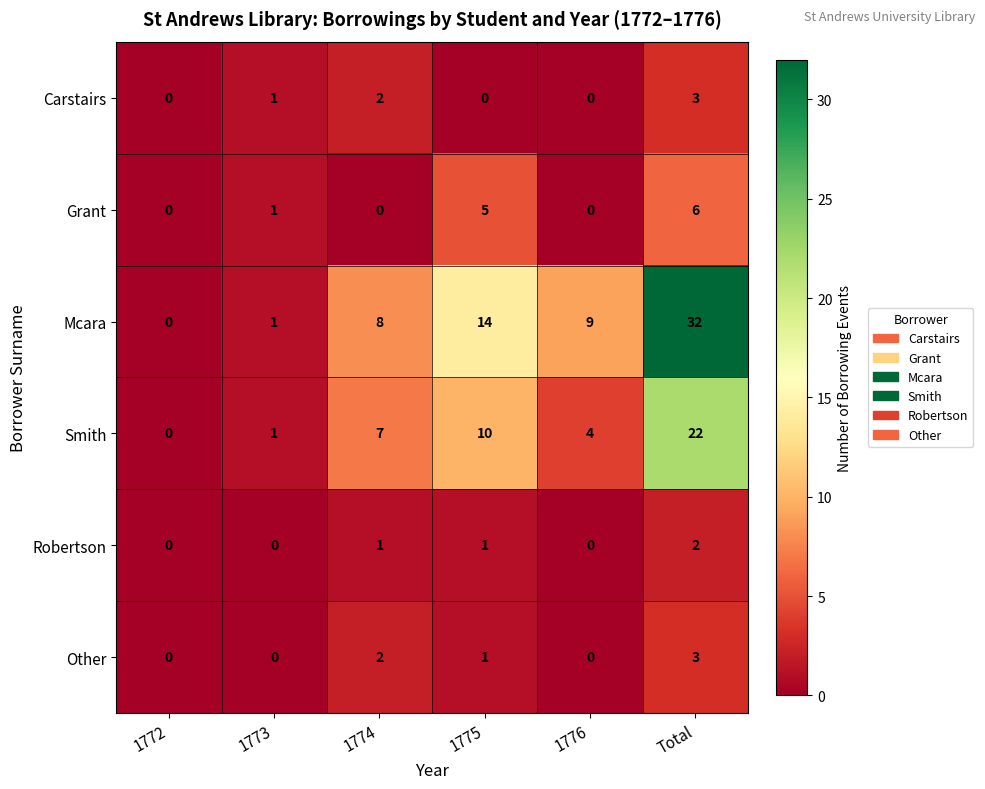

How many series are shown in this chart?

6